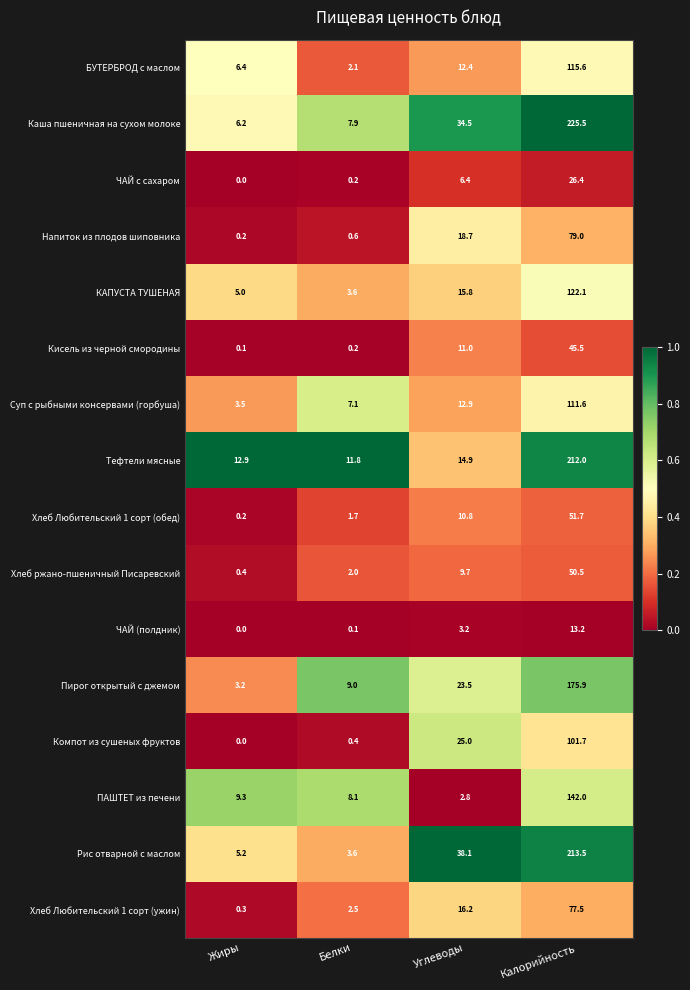

What is the sum of the Каша пшеничная на сухом молоке values at Белки and Жиры?

14.1